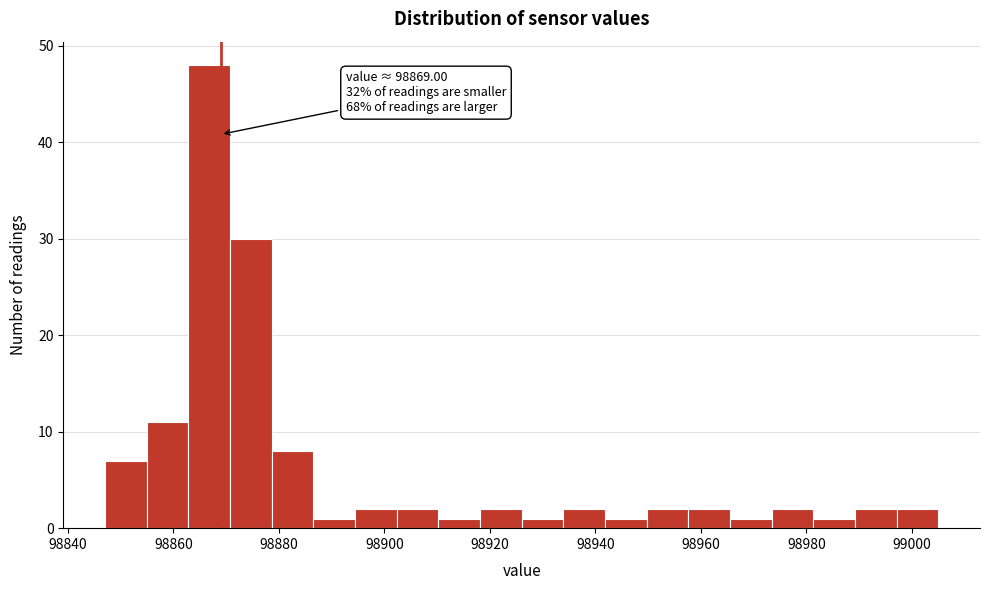

Around what value on the x-axis is the tallest bar? Give the approximate position of its centre, as read against the axis.

98866